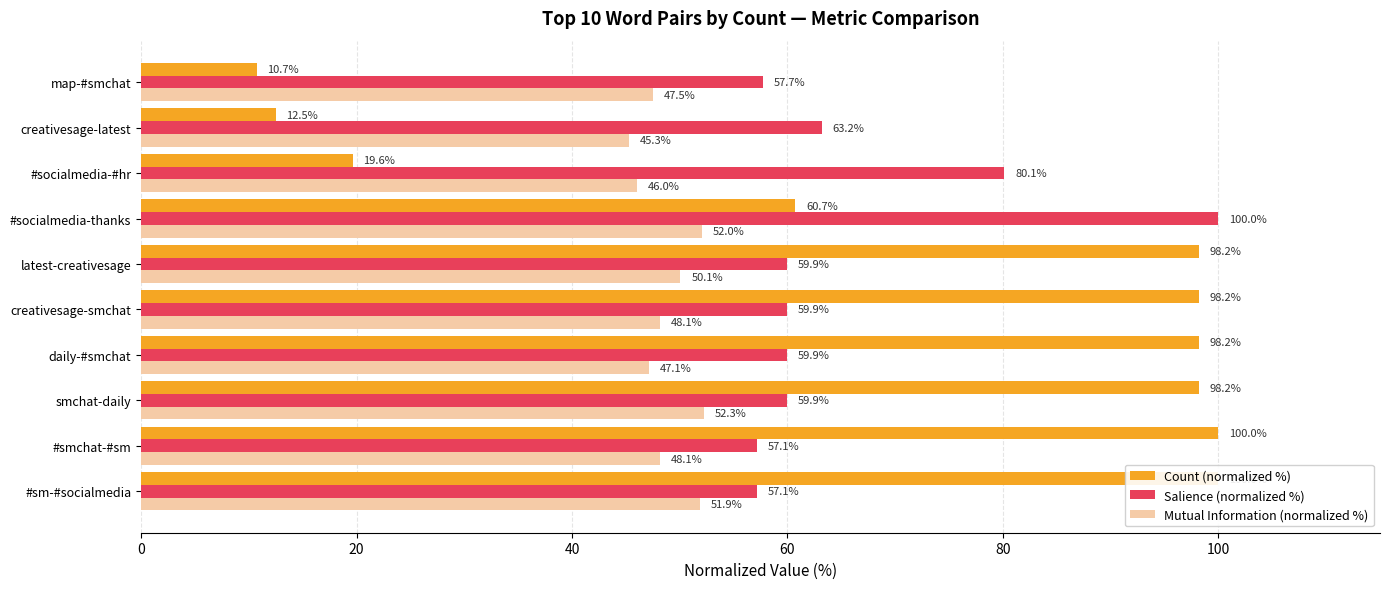

What are all the series names shown in the legend?

Count (normalized %), Salience (normalized %), Mutual Information (normalized %)